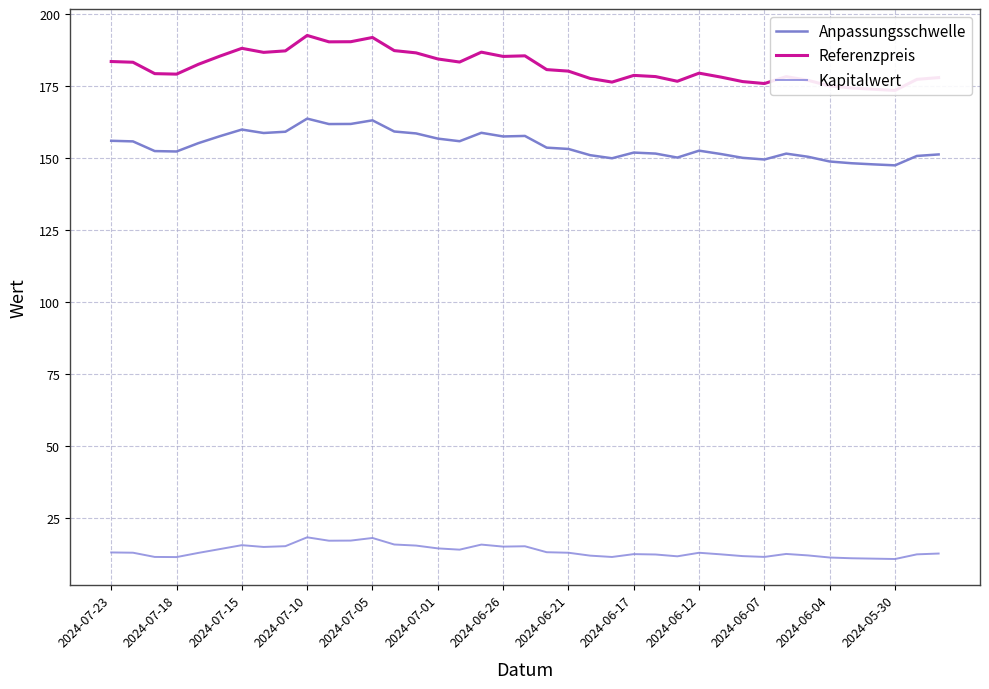

Which series has the largest range (max minus min)?

Referenzpreis